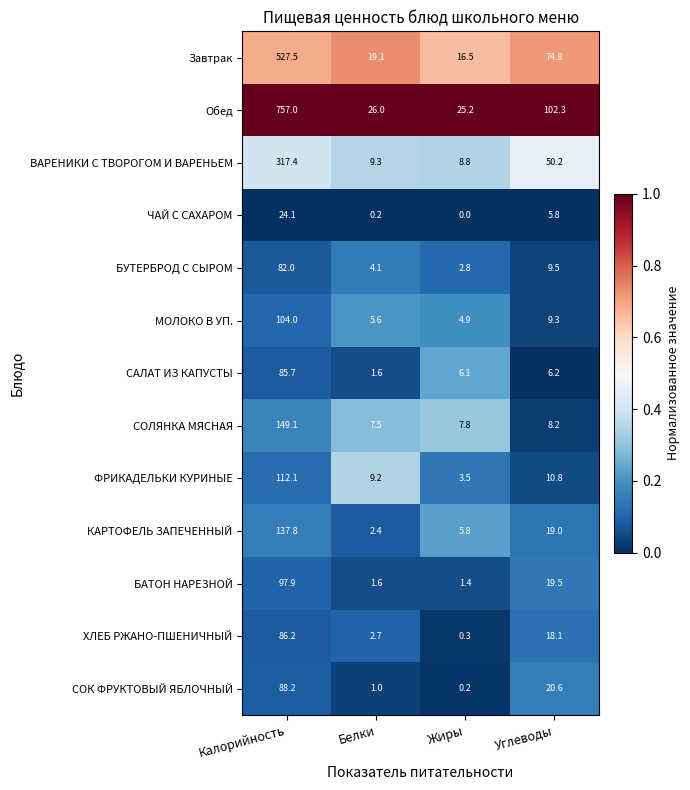

At which label does ЧАЙ С САХАРОМ first exceed 5?

Калорийность